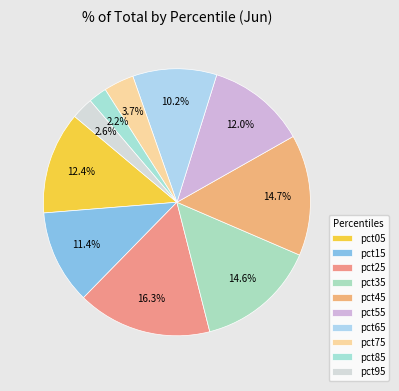

Rank the categories by value from highest to lowest.

pct25, pct45, pct35, pct05, pct55, pct15, pct65, pct75, pct95, pct85